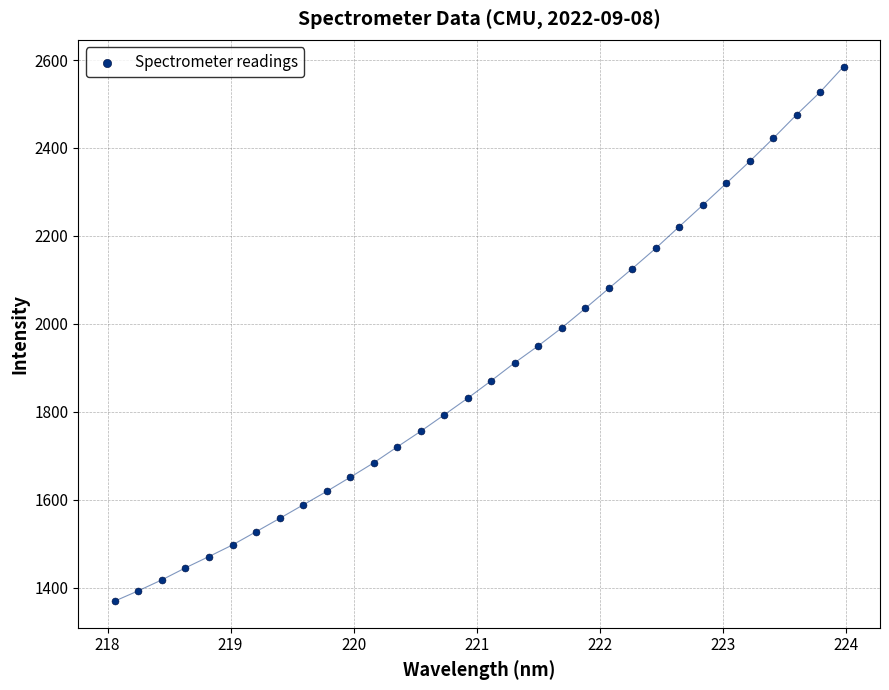

What is the range of Y values (max minus min)?

1214.8